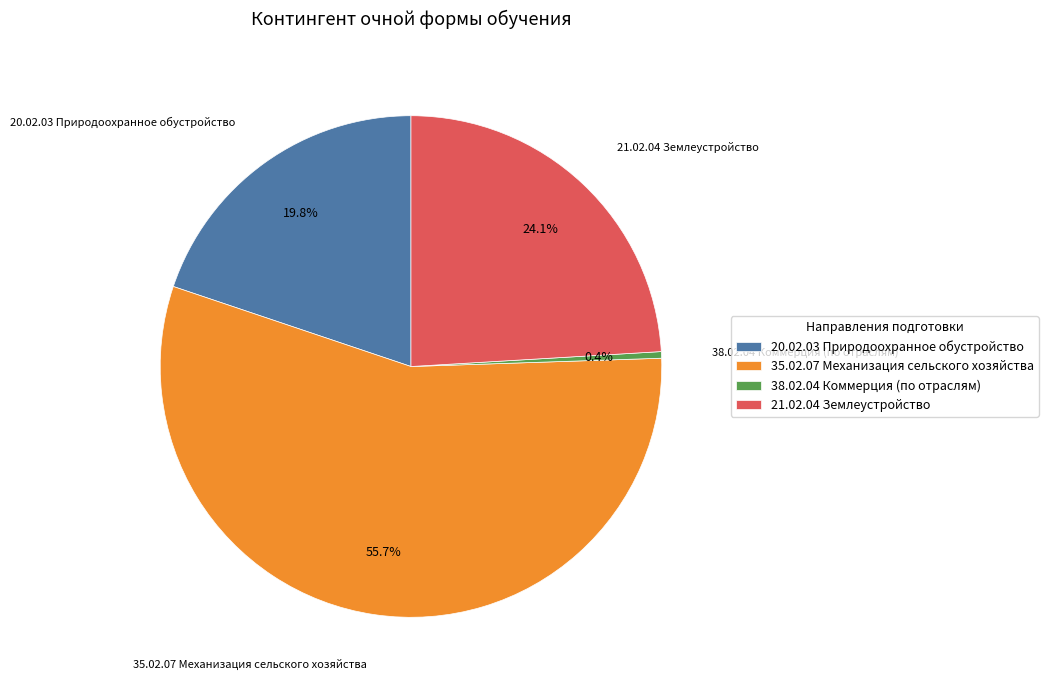

To the nearest percent, what is the difference between the 21.02.04 Землеустройство and 35.02.07 Механизация сельского хозяйства slice percentages?

32%